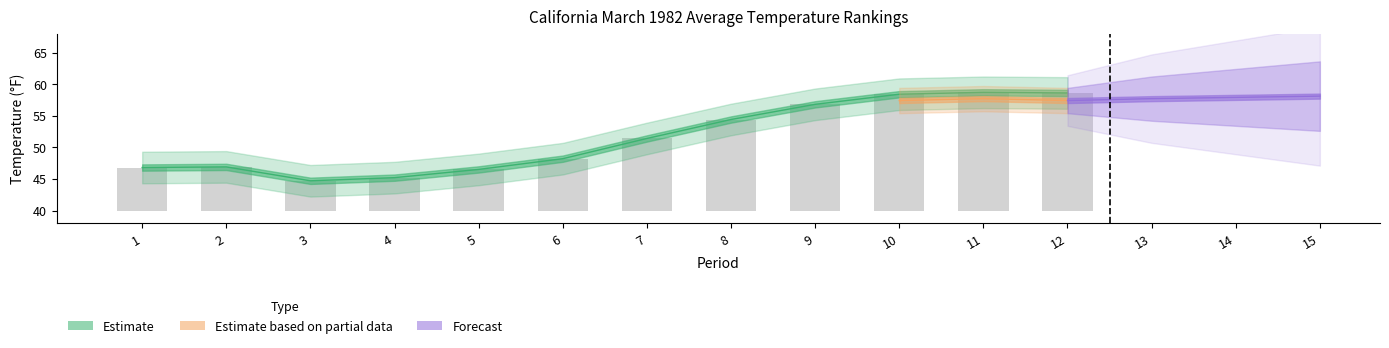

How many categories are shown in the chart?

12